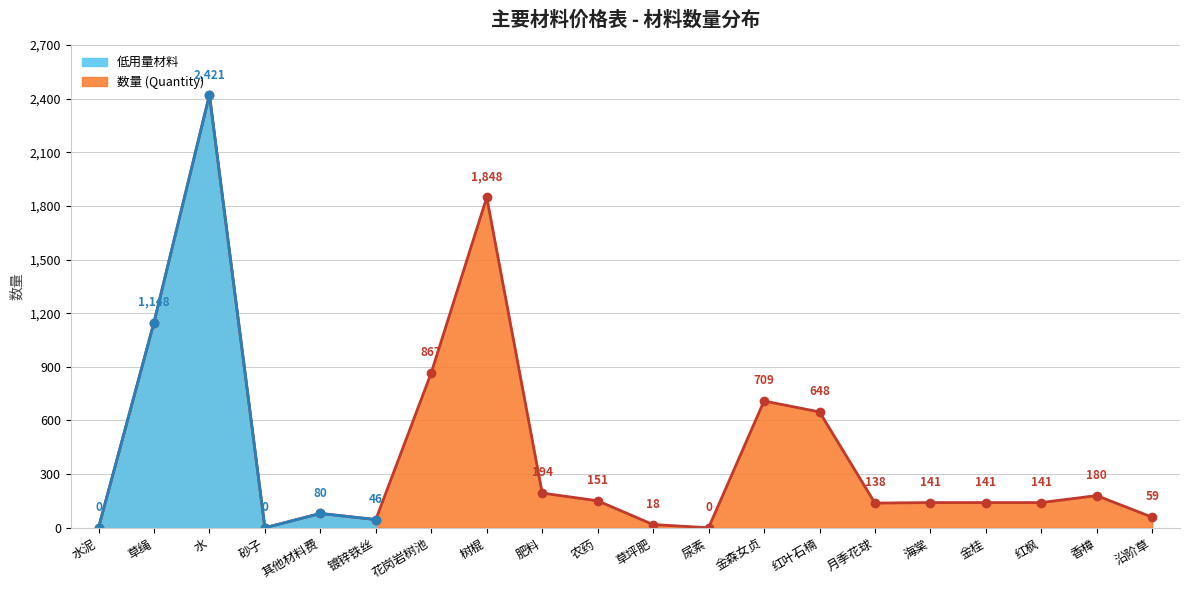

How many points are lower than both their immediate neighbors (excluding endpoints)?

4